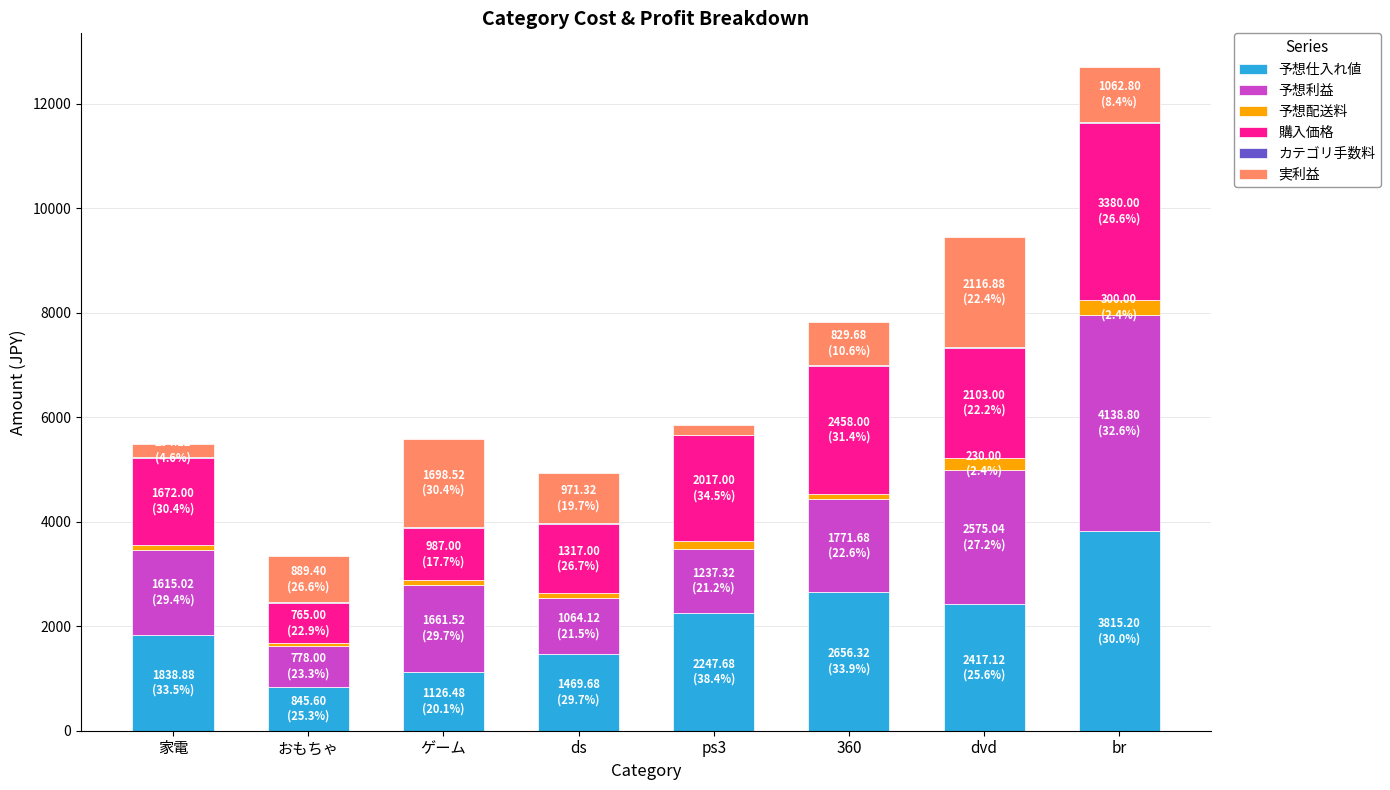

What is the maximum value for 予想仕入れ値?

3815.2